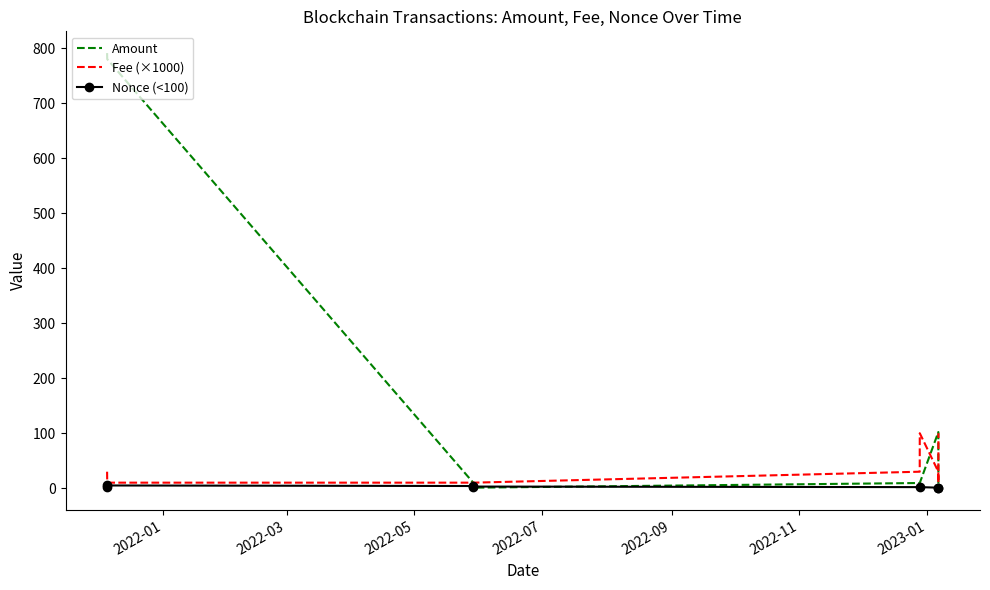

Is this an area chart (filled region under the line)?

No